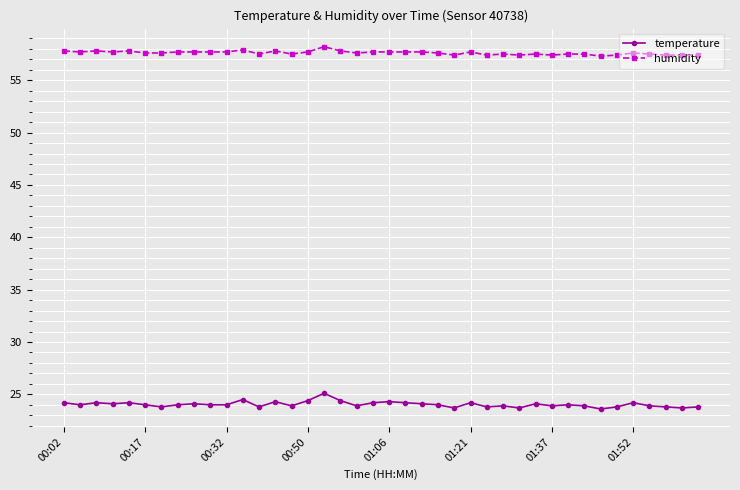

What is the lowest value of the humidity series?

57.3